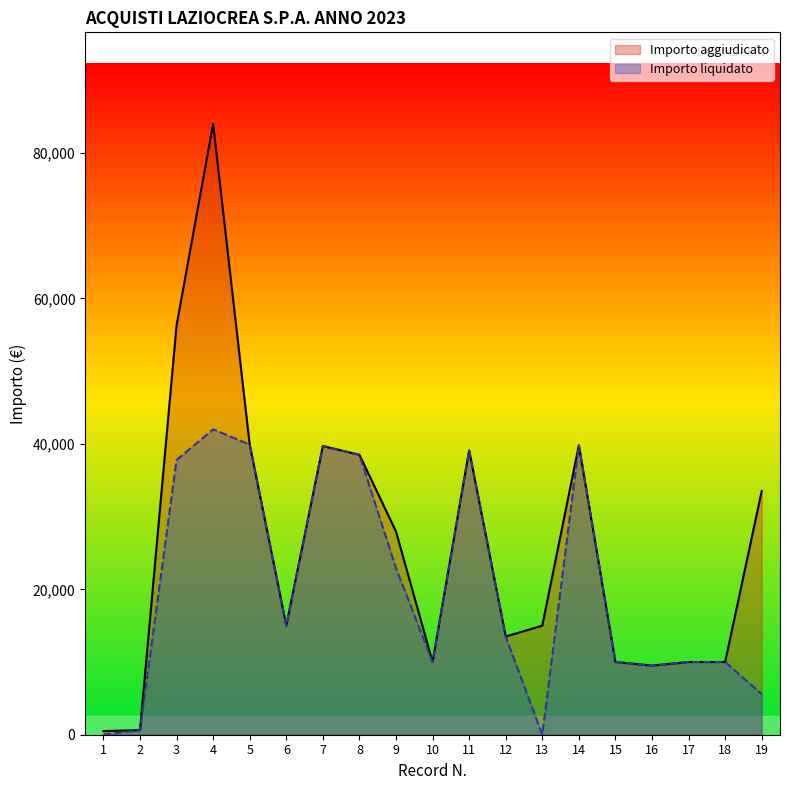

How many lines are shown in the chart?

2